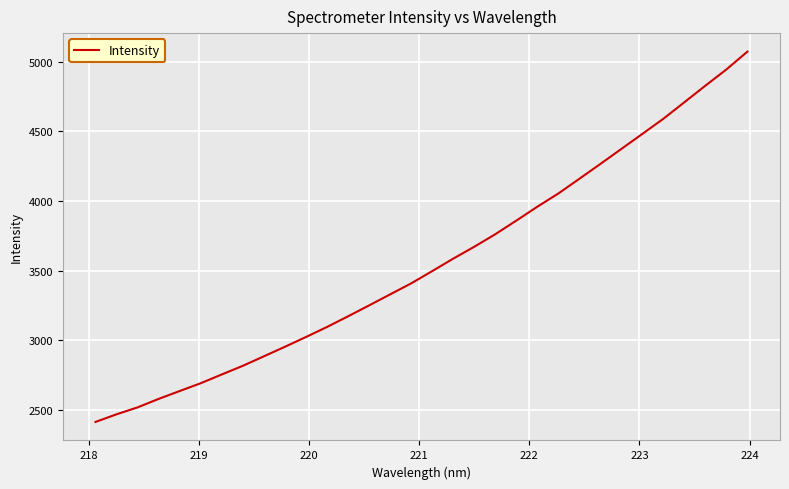

What is the difference between the maximum and minimum values?

2656.0